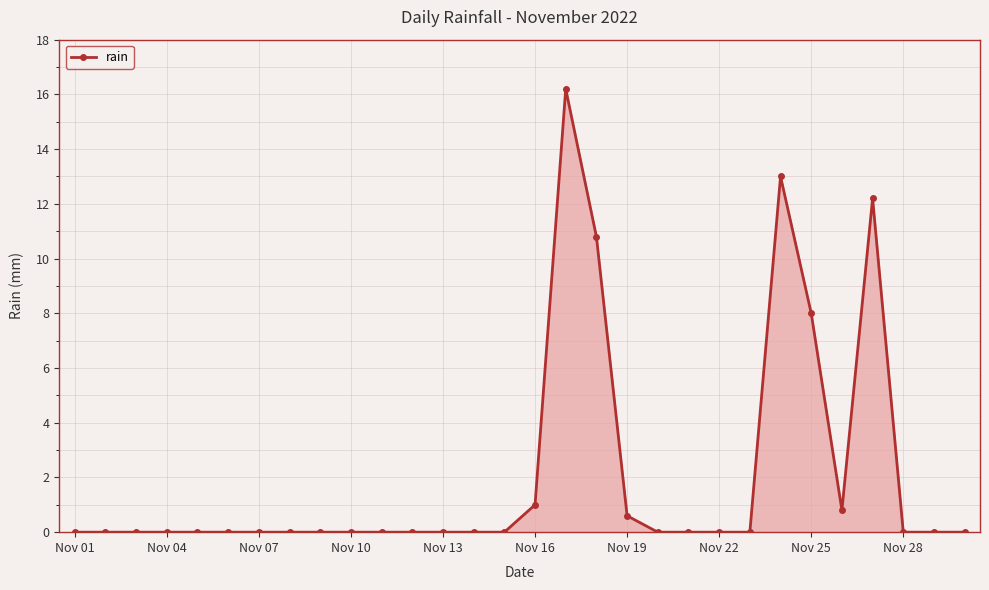

True or false: there are more than 2 points higher than both neighbors.

True